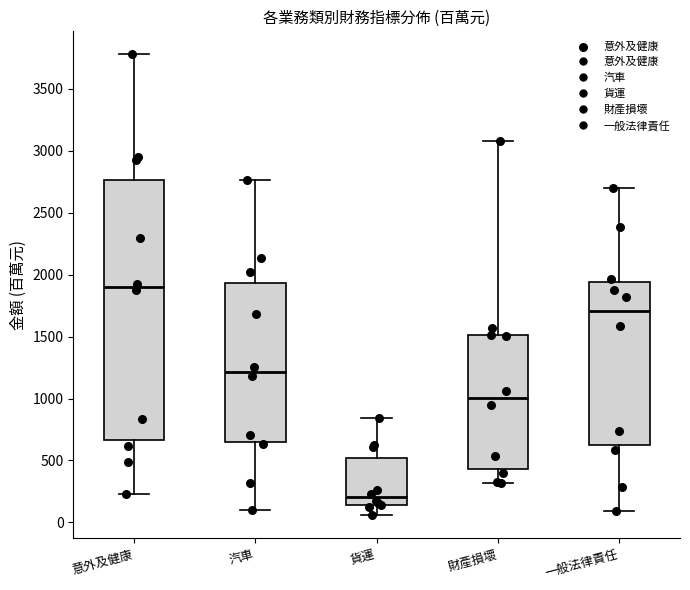

Reading left to right, transcribe this box plot: for each box, give where its median line is, the range the box spans, and where its two whiskers end, as read against the y-axis. The values are not printed on the chart, so give them approximately, as read against the axis.

意外及健康: median 1900, box 650 to 2750, whiskers 250 to 3800
汽車: median 1200, box 650 to 1950, whiskers 100 to 2750
貨運: median 200, box 150 to 500, whiskers 50 to 850
財產損壞: median 1000, box 450 to 1500, whiskers 300 to 3100
一般法律責任: median 1700, box 600 to 1950, whiskers 100 to 2700